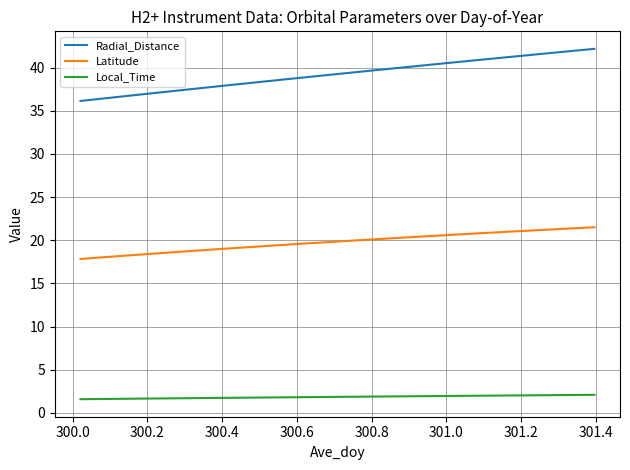

Which series has the largest range (max minus min)?

Radial_Distance